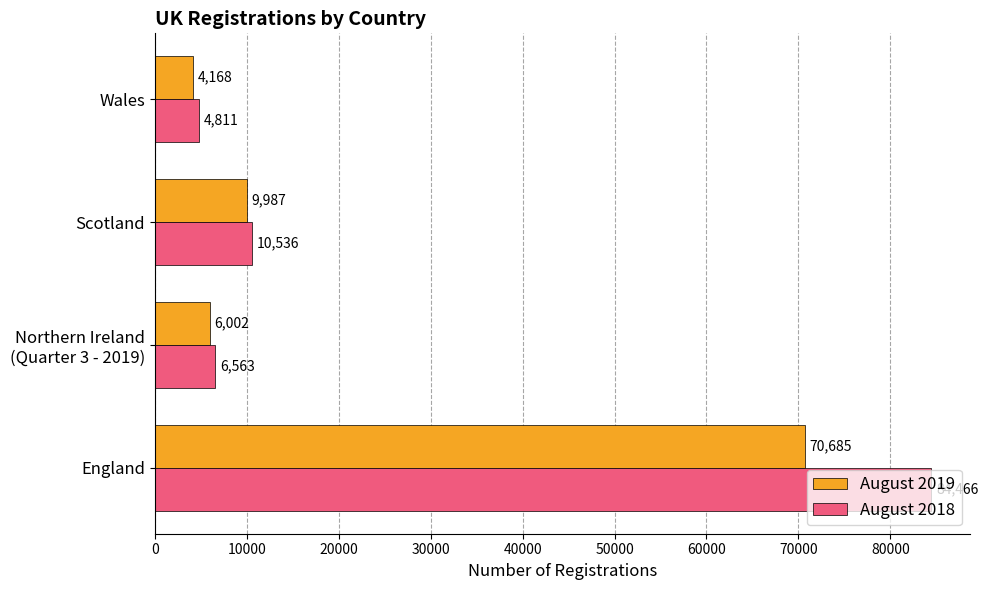

How many values in the August 2018 series are below 10536?

2